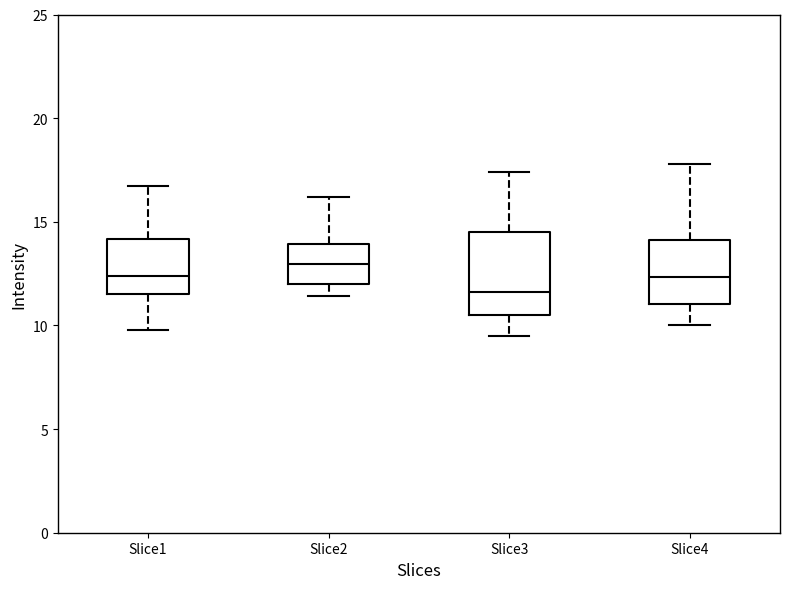

Where does the median line of the box for Slice2 sit on the y-axis? The values are not printed on the chart, so give them approximately, as read against the axis.

13.0